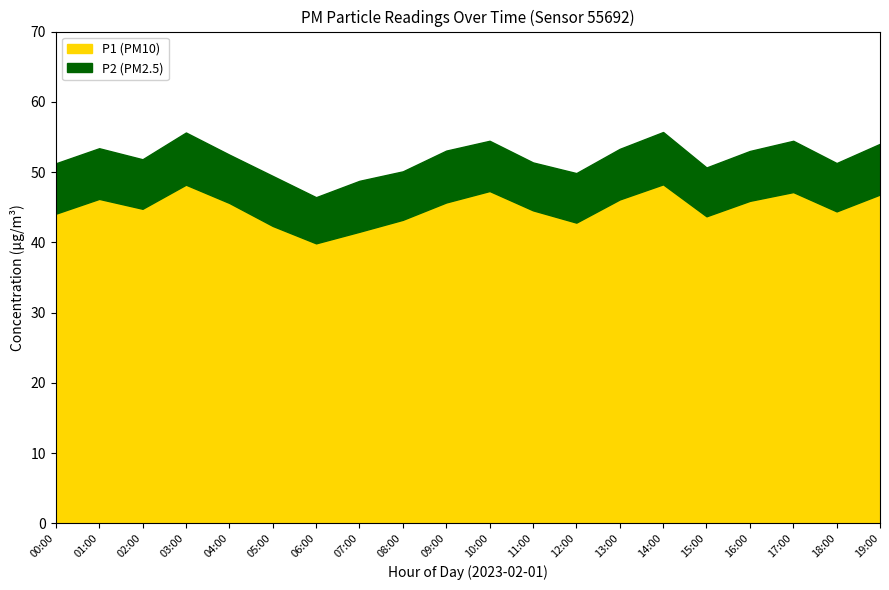

At which label does P2 first exceed 7?

00:00